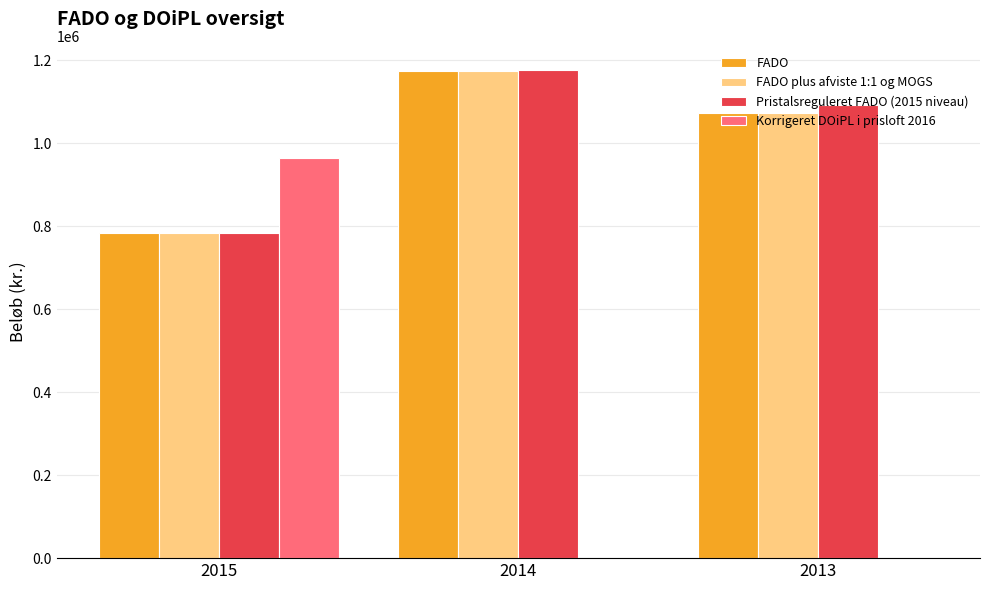

What is the spread (max minus min) of values at 2015?

180952.9